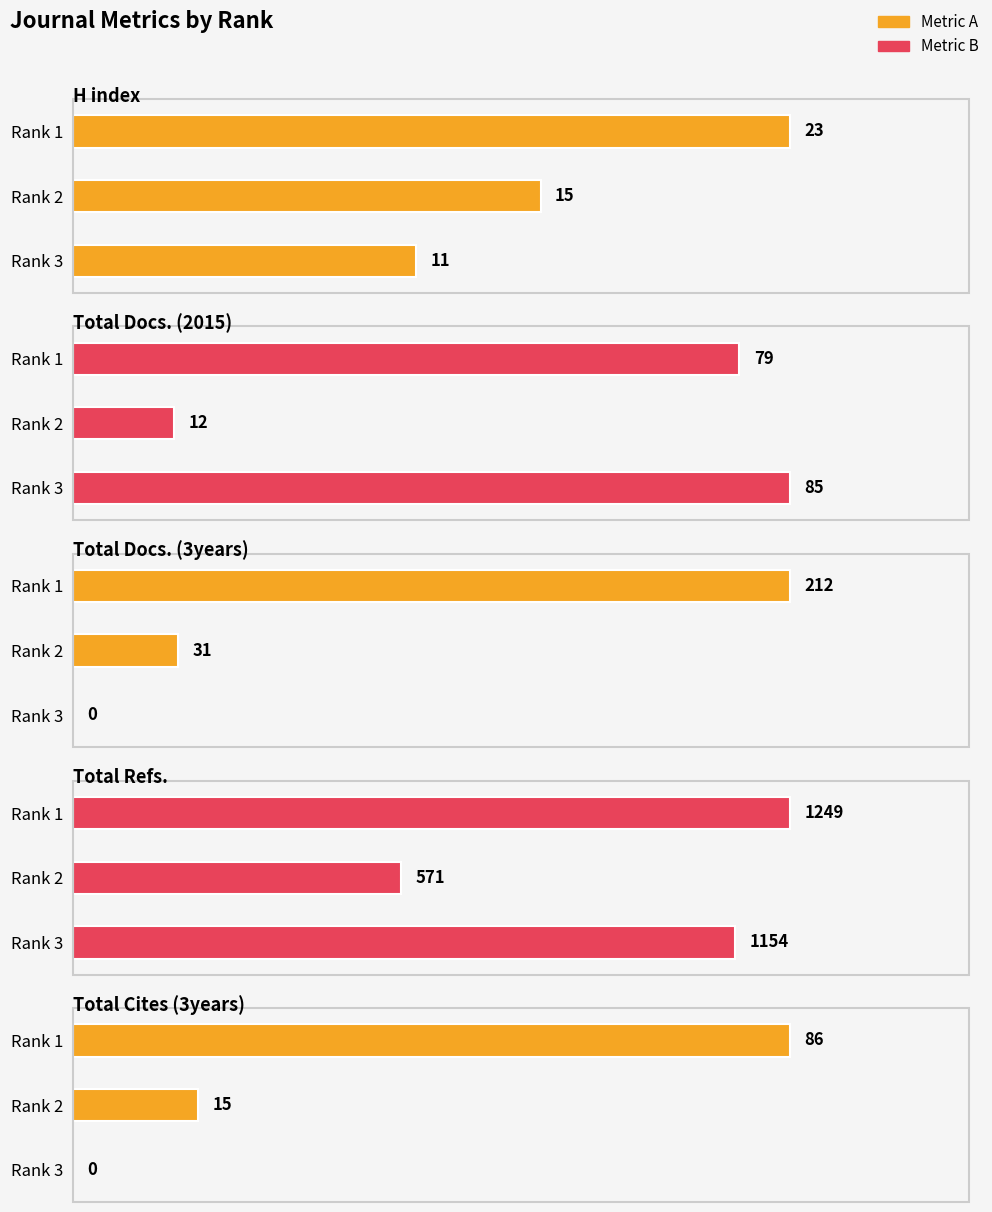

Which series has the largest total across all categories?

Total Refs.